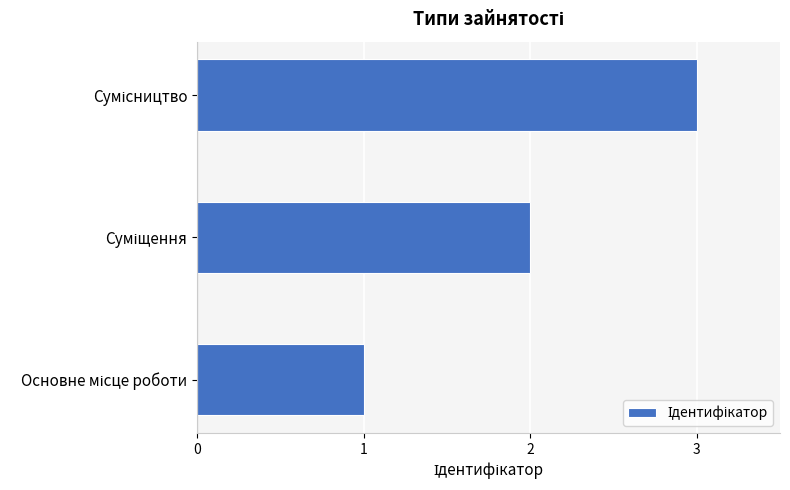

Are the bars grouped side by side (vs. stacked)?

No